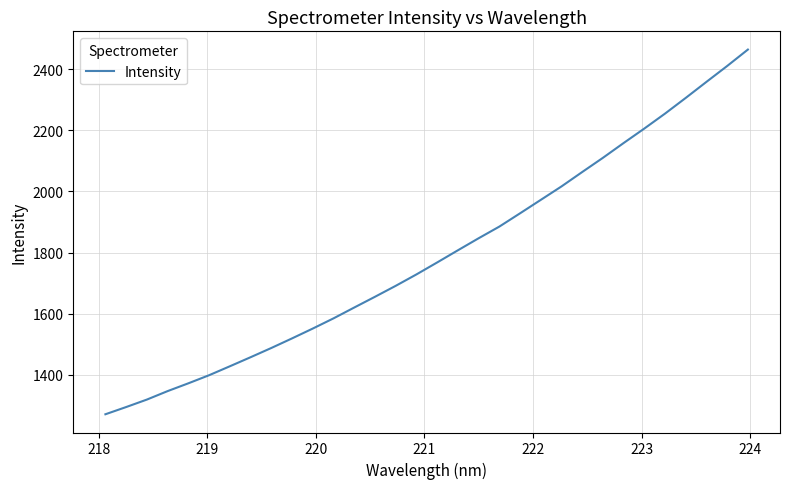

What is the minimum value shown in the chart?

1271.6